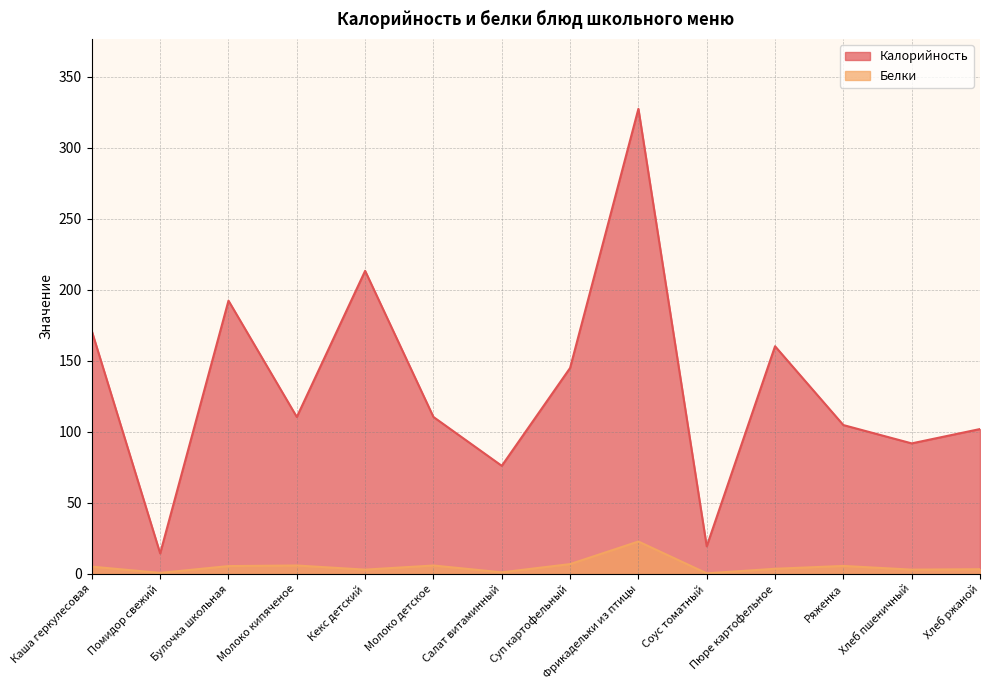

Read the Белки value at Каша геркулесовая.

5.1